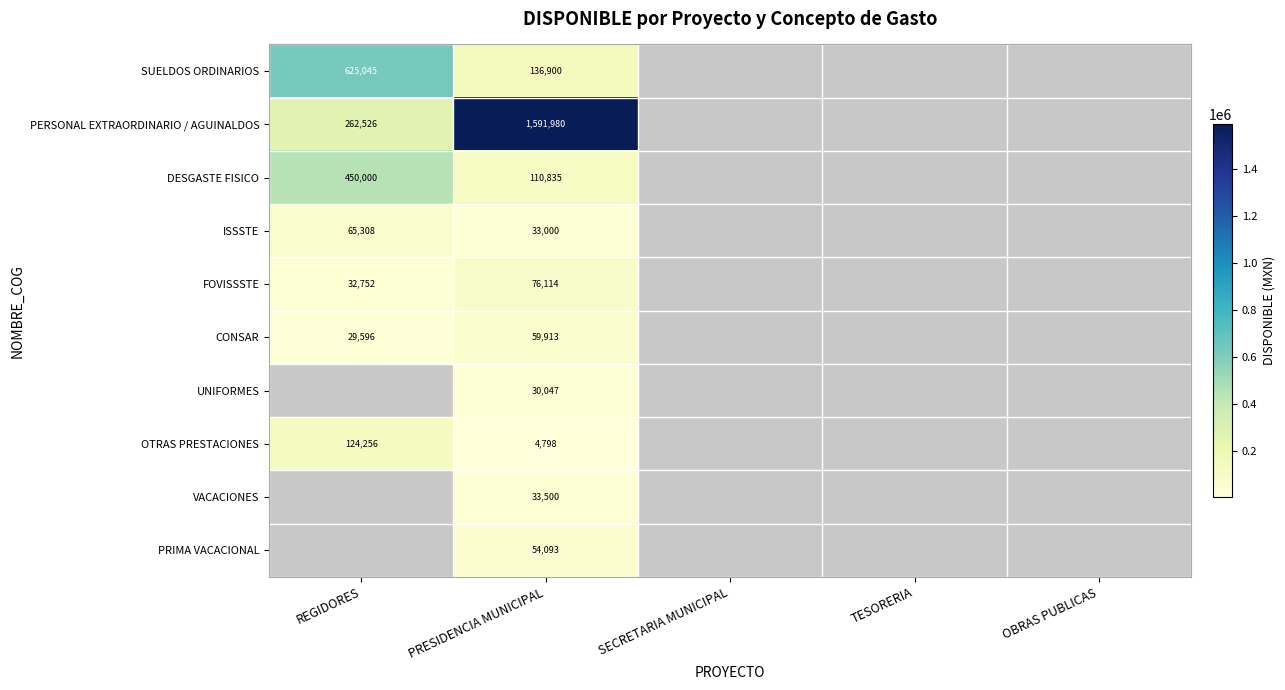

Rank the series at PRESIDENCIA MUNICIPAL from highest to lowest value.

PERSONAL EXTRAORDINARIO / AGUINALDOS, SUELDOS ORDINARIOS, DESGASTE FISICO, FOVISSSTE, CONSAR, PRIMA VACACIONAL, VACACIONES, ISSSTE, UNIFORMES, OTRAS PRESTACIONES